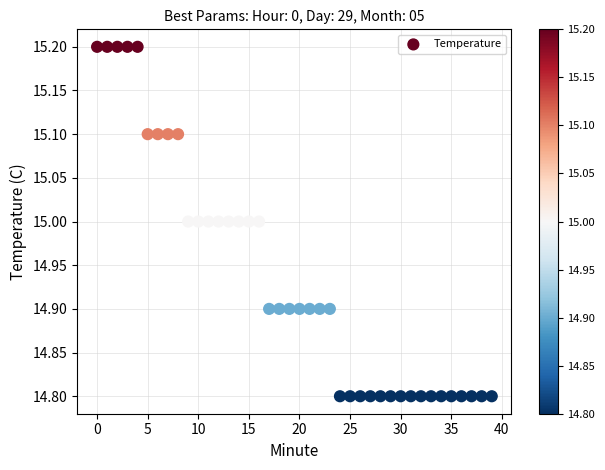

What is the range of Y values (max minus min)?

0.4